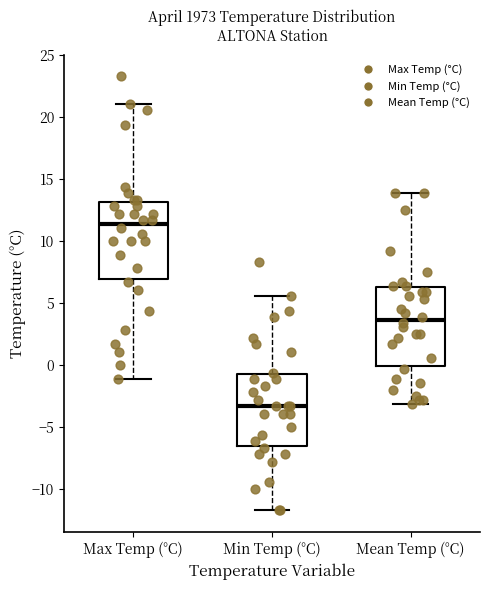

Which box has the highest median line?

Max Temp (°C)